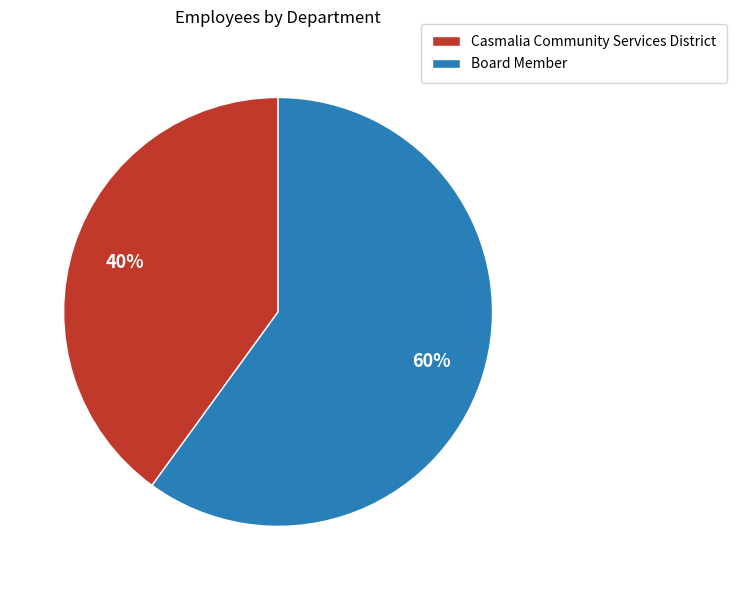

Which slice represents more than half of the pie?

Board Member